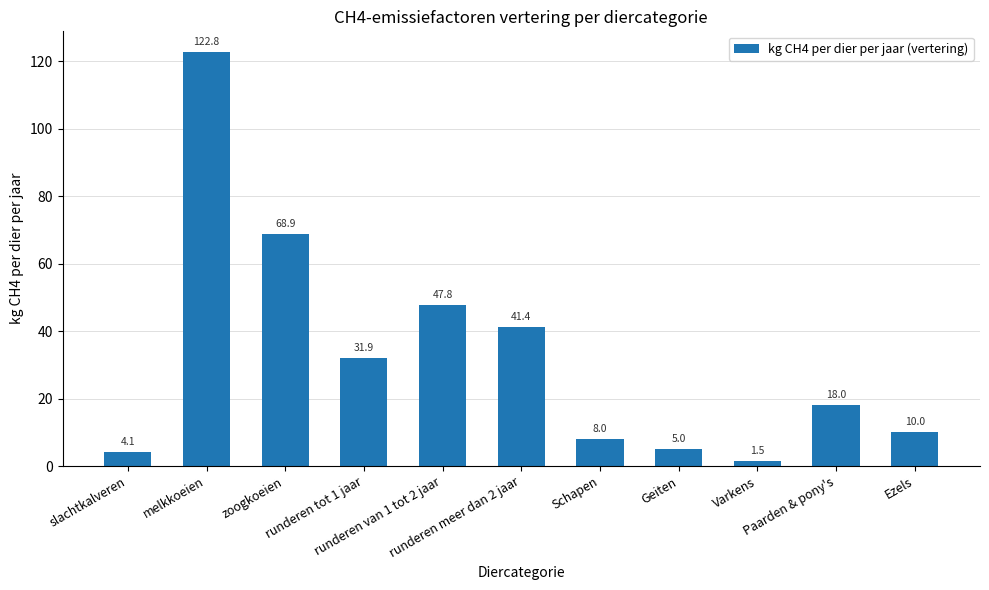

The value at Geiten is 5.0. True or false?

True